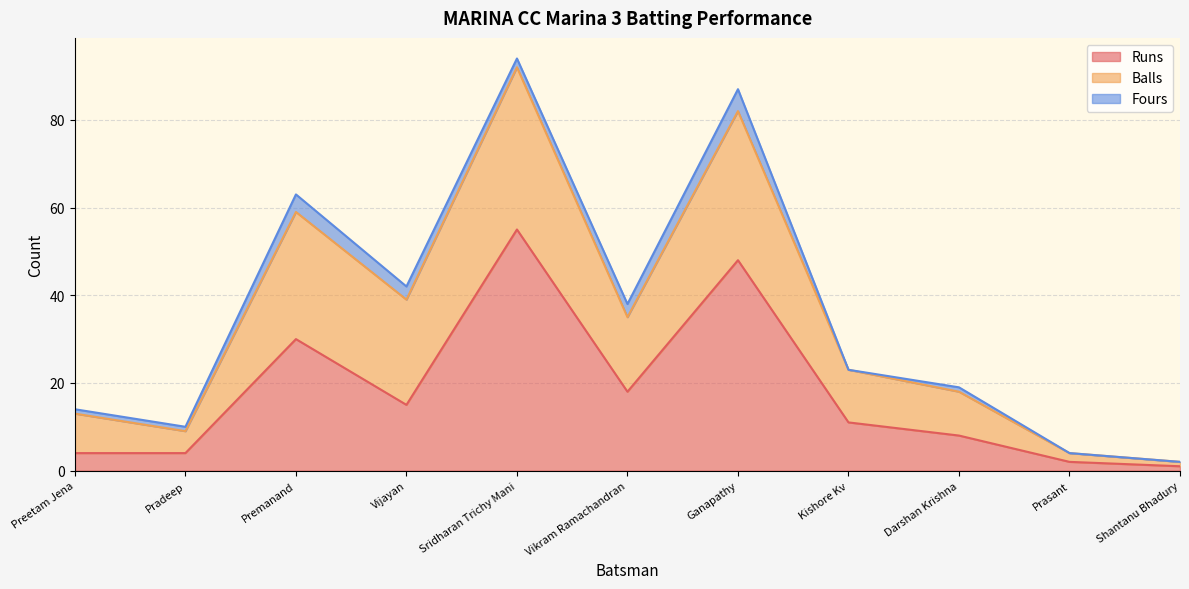

The value of Runs at Pradeep is 4. True or false?

True